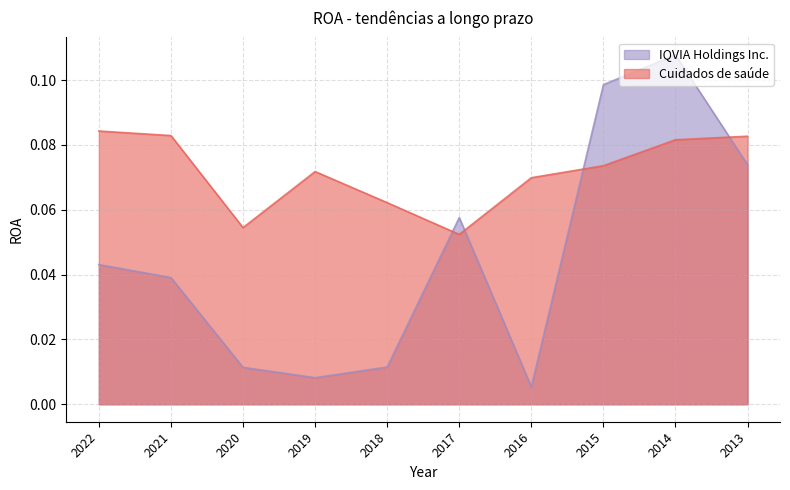

What are all the series names shown in the legend?

IQVIA Holdings Inc., Cuidados de saúde